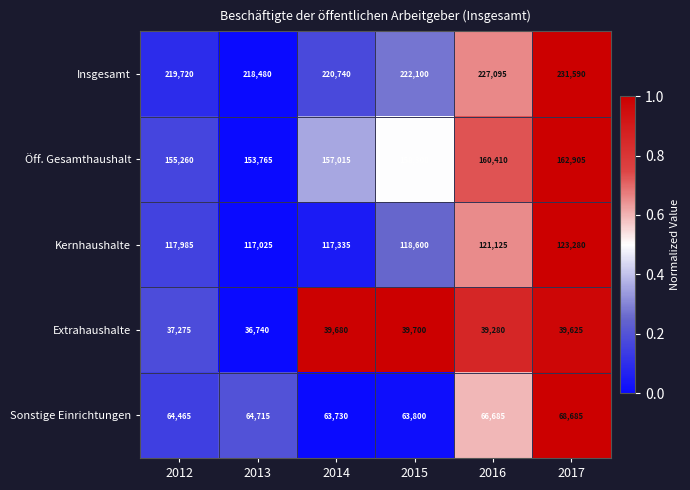

What value does the Extrahaushalte series have at 2015, to the nearest 100?

39700